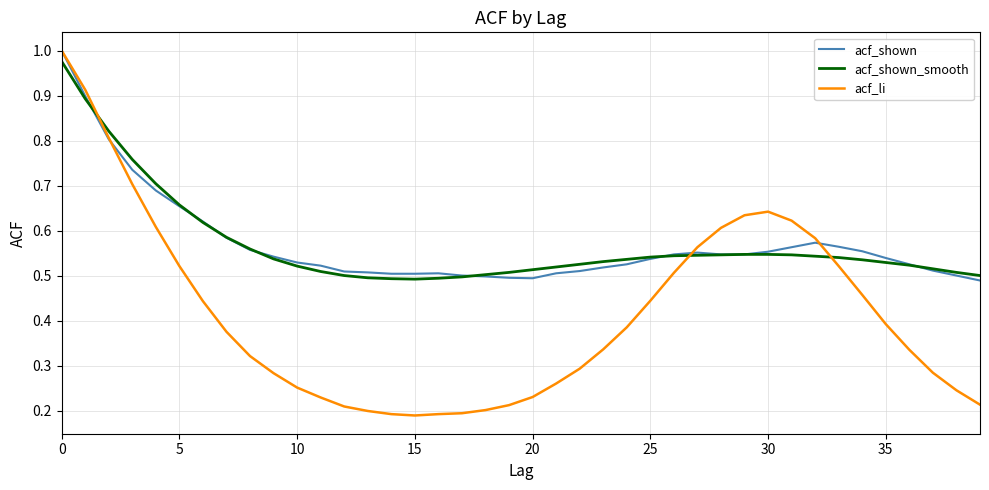

Which series has the widest spread of values?

acf_li